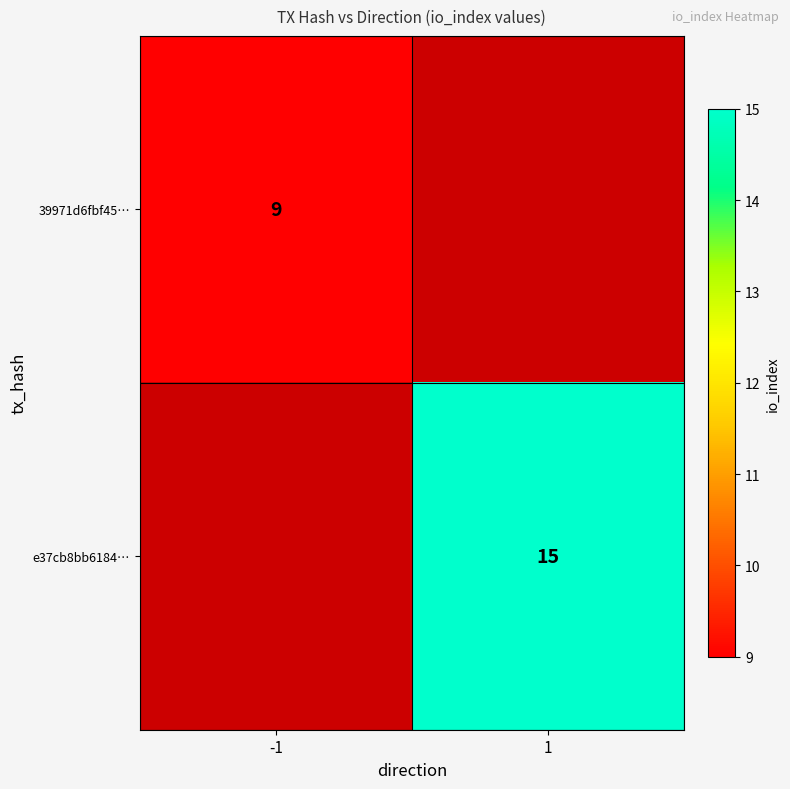

The value of e37cb8bb6184… at 1 is 15. True or false?

True